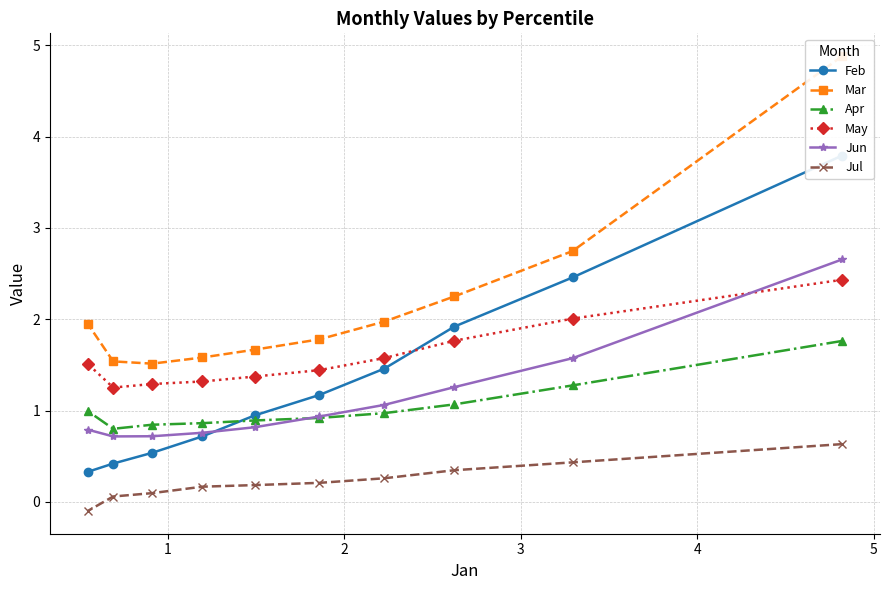

Which series has the largest range (max minus min)?

Feb